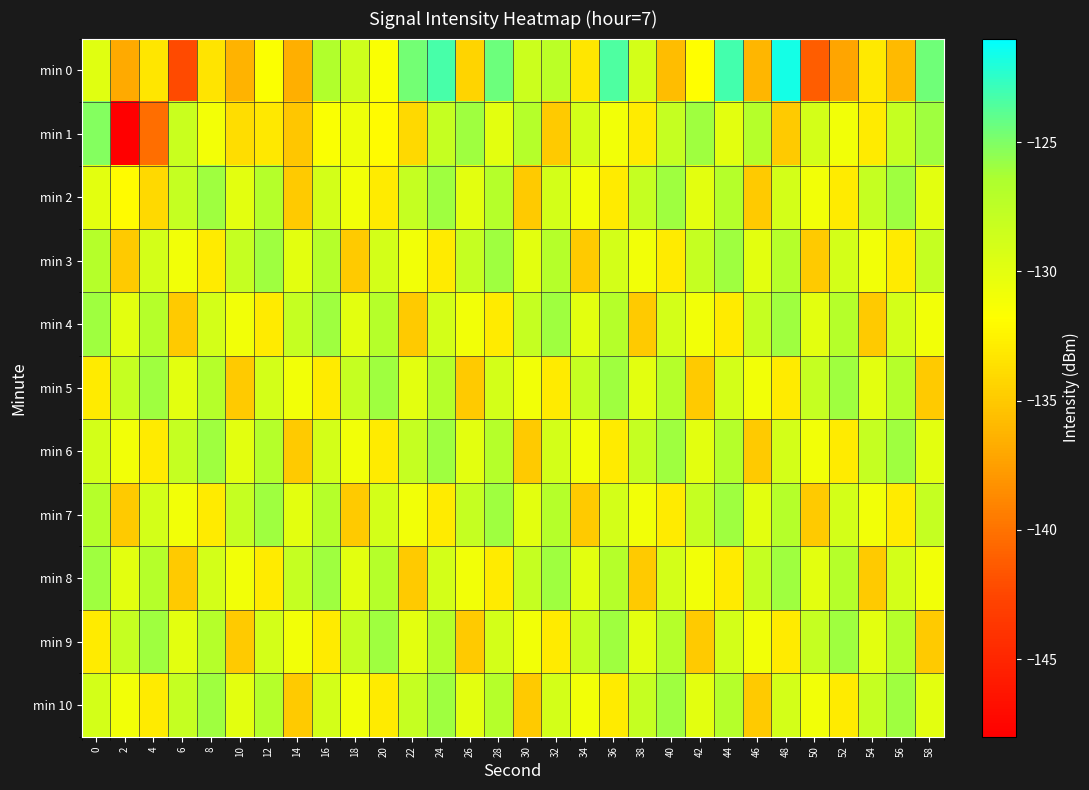

At which category does the chart reach its minimum across all series?

2